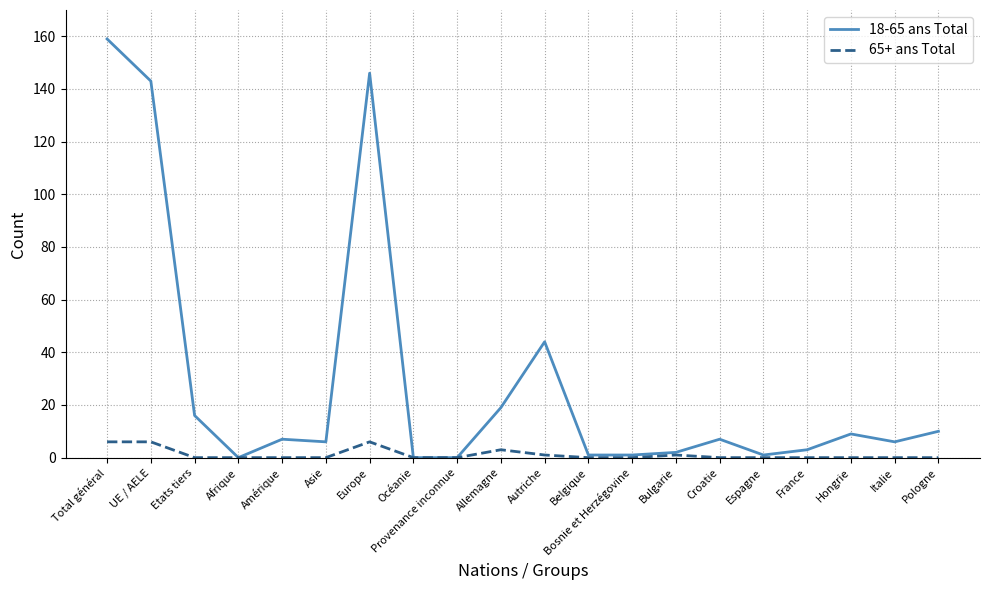

What is the difference between the highest and lowest values at Etats tiers?

16